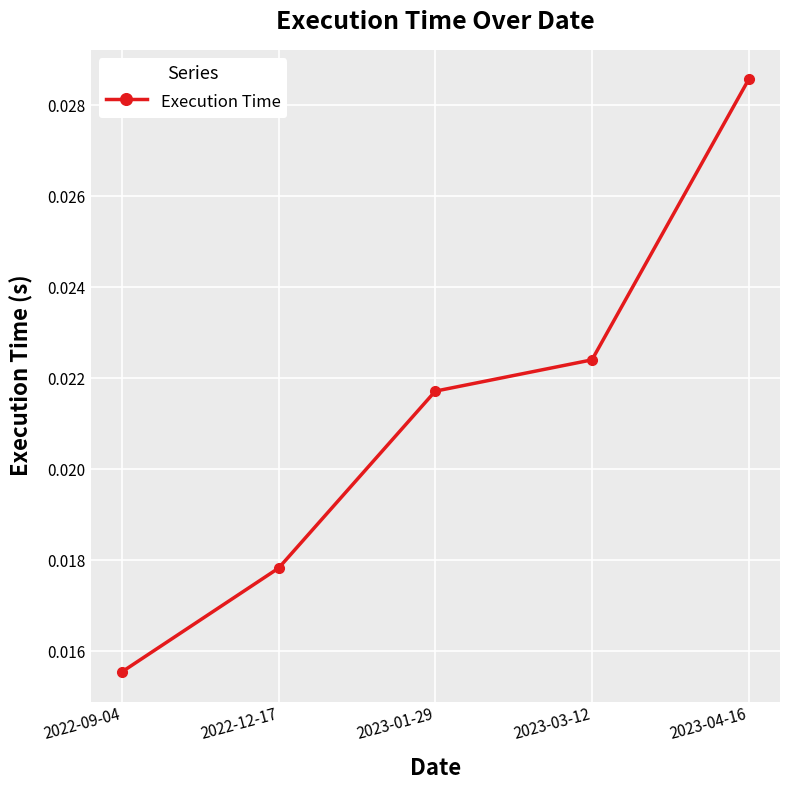

True or false: there are more than 1 points higher than both neighbors.

False